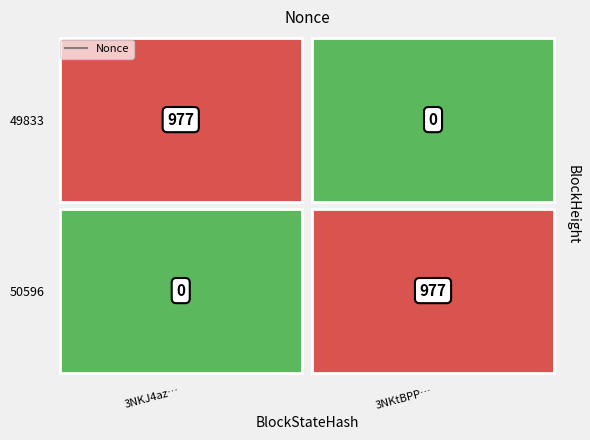

Rank the series by their maximum value, from highest to lowest.

50596, 49833